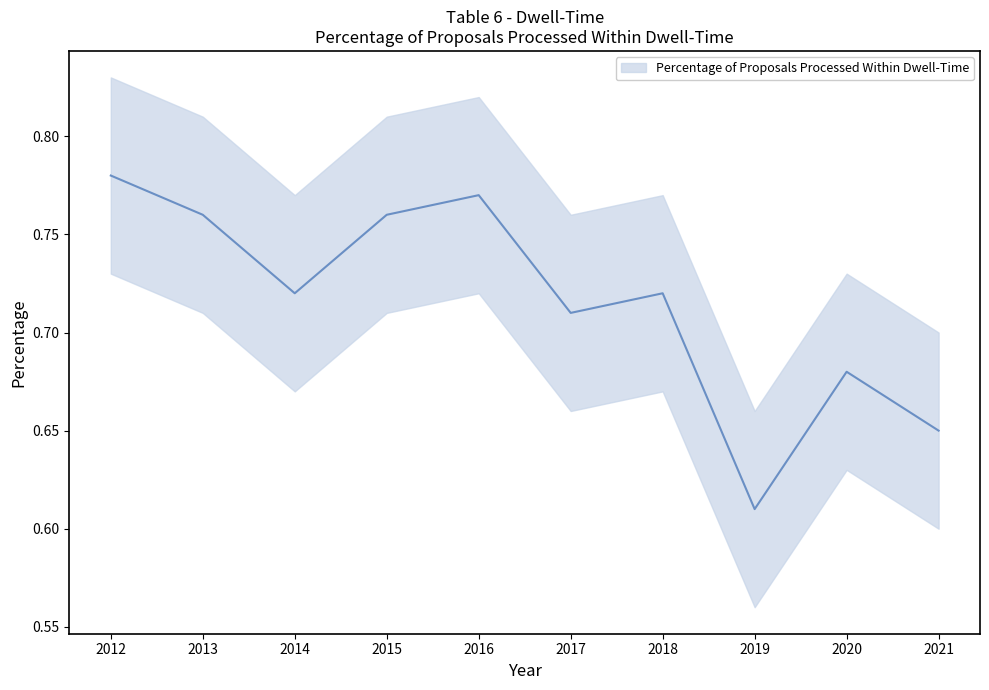

At which category does the chart reach its minimum across all series?

2019